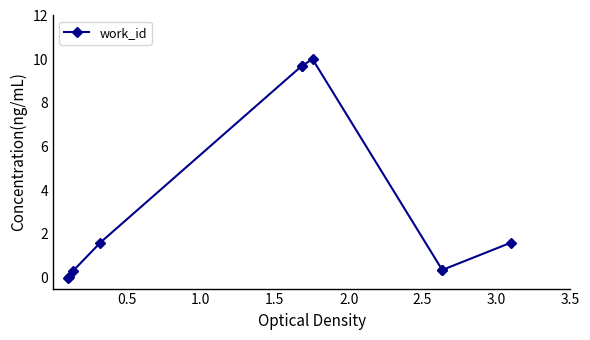

What is the difference between the maximum and minimum values?

10.0